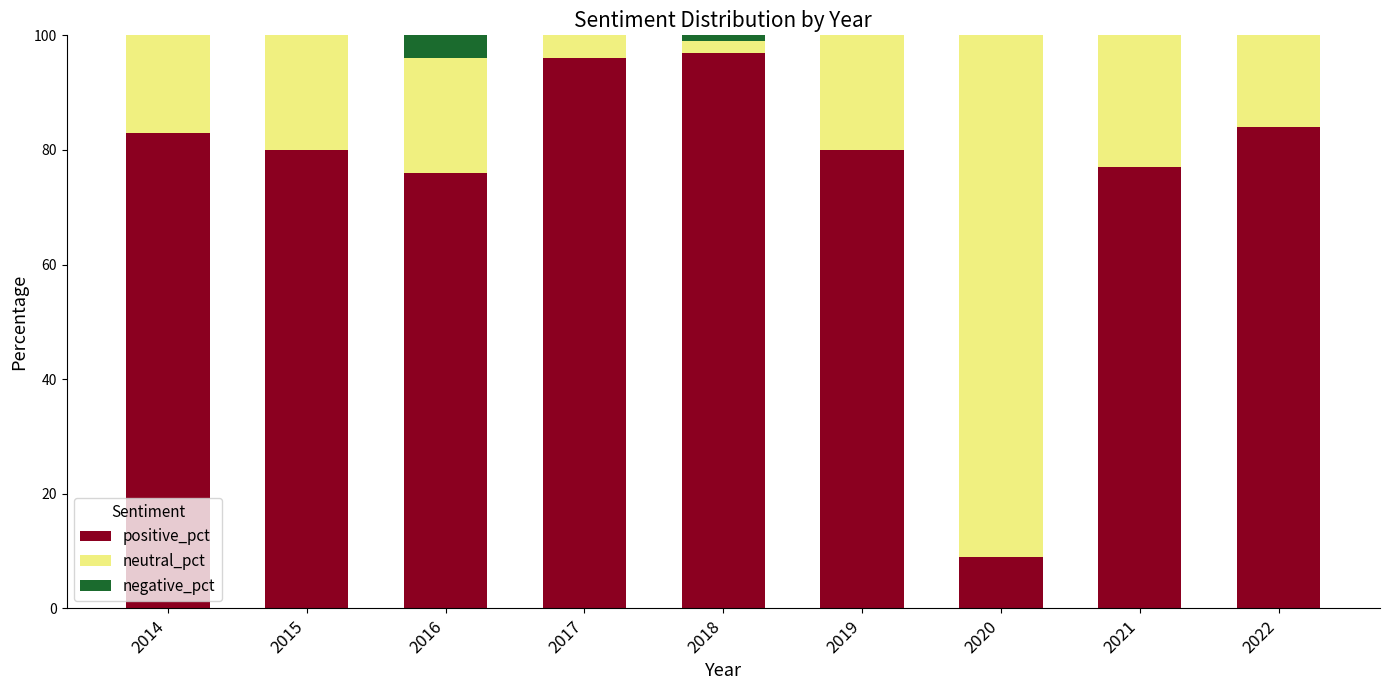

True or false: positive_pct has a value of 84 at 2022.

True